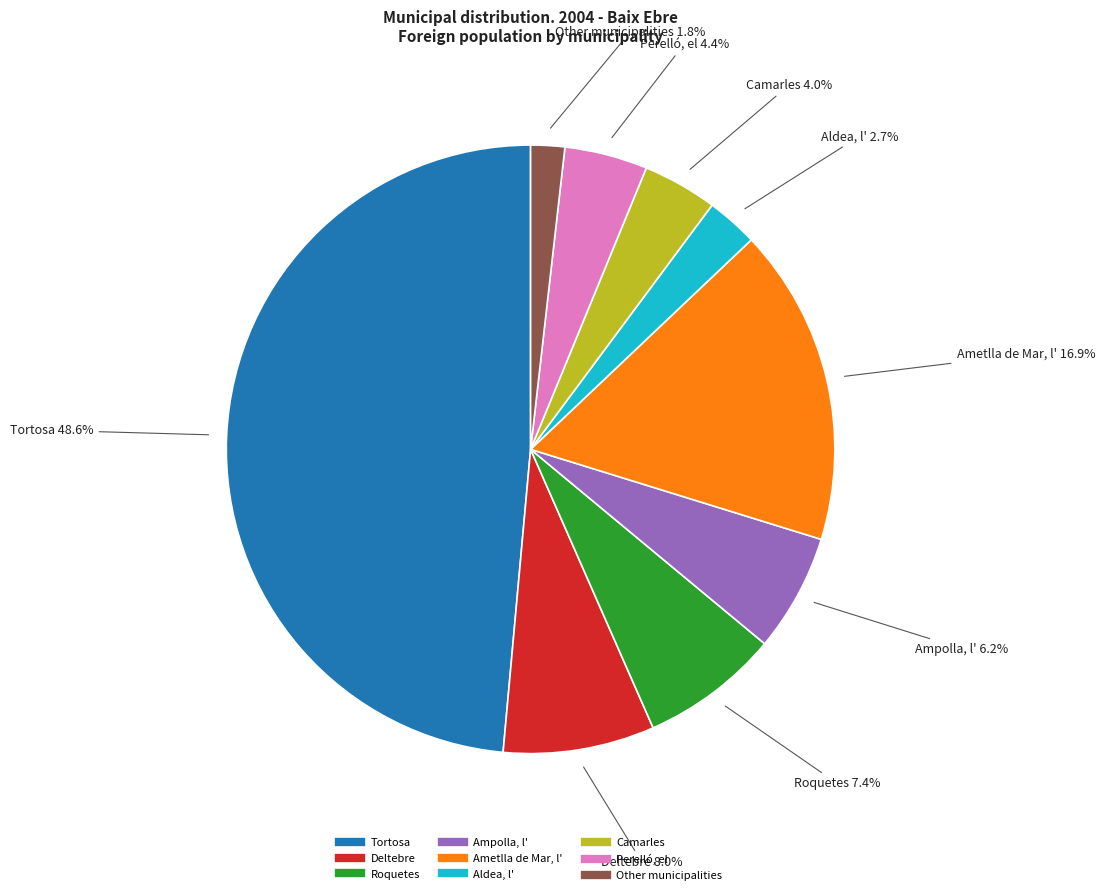

To the nearest percent, what percentage of the pie is Deltebre?

8%